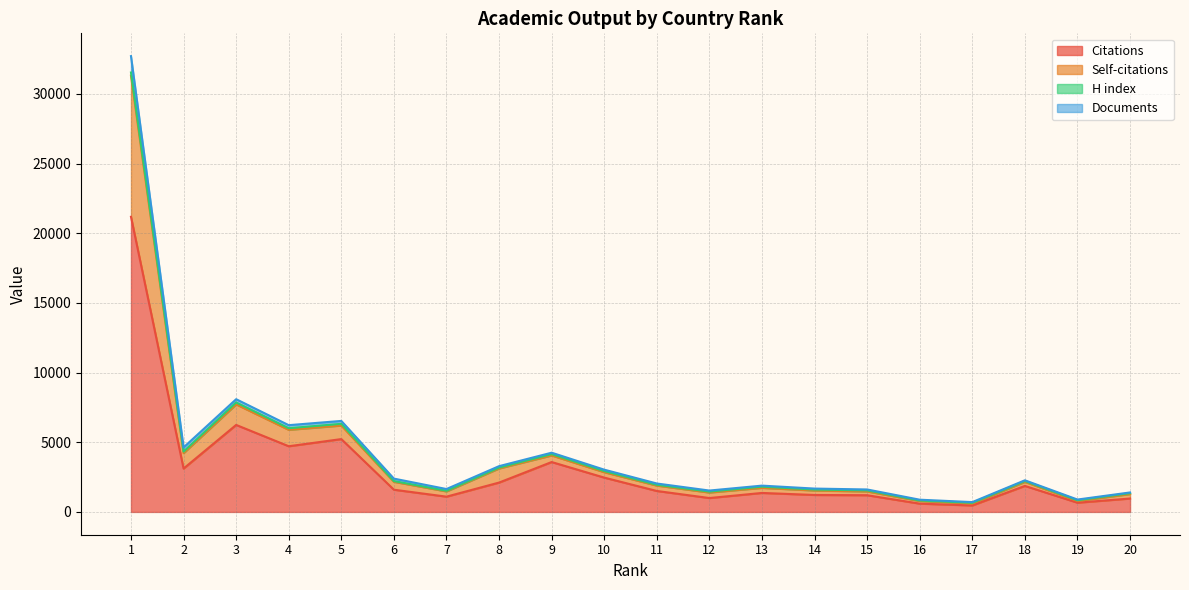

How many data points in Citations are above 1595?

9